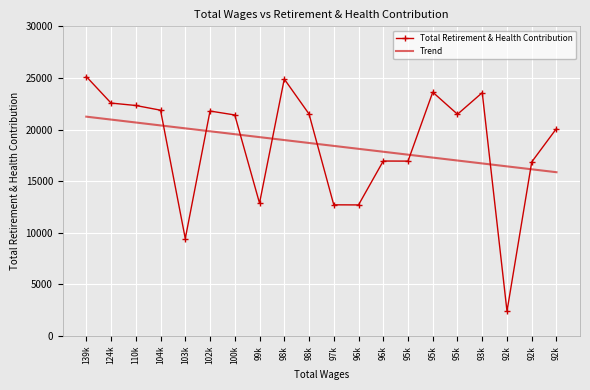

What are all the series names shown in the legend?

Total Retirement & Health Contribution, Trend